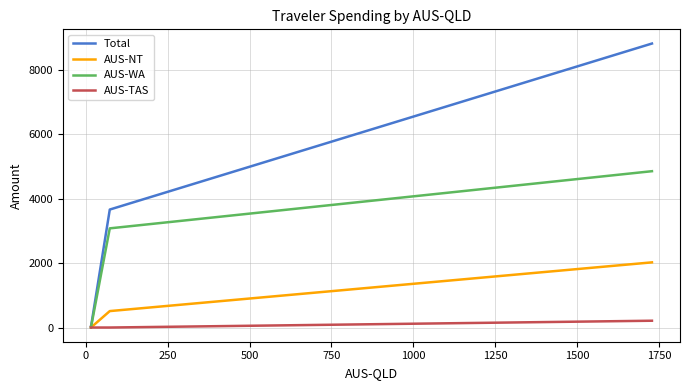

How many series are shown in this chart?

4